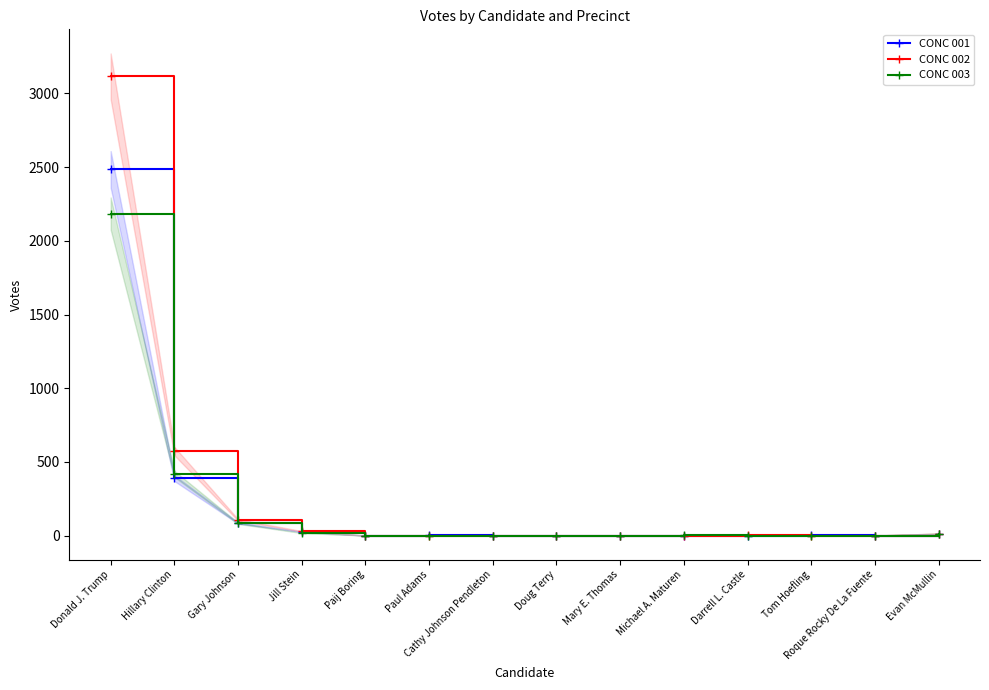

Reading left to right, extract all data points from this chart.

CONC 001: 2485	389	85	25	0	1	0	0	0	0	0	1	0	8
CONC 002: 3116	573	106	29	0	0	0	0	0	0	1	0	0	13
CONC 003: 2185	418	83	18	0	0	0	0	0	1	0	0	0	13